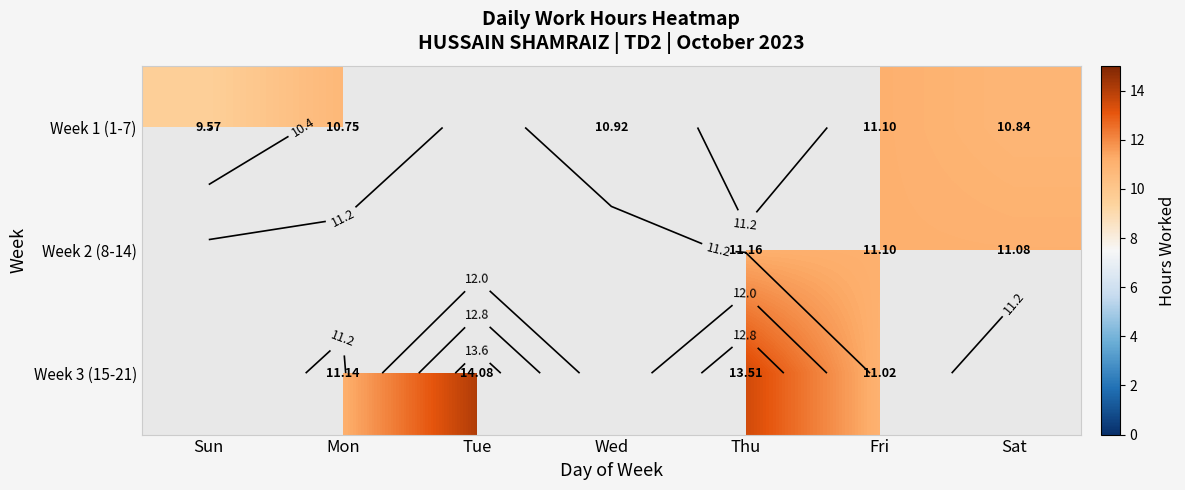

How many values in Week 3 (15-21) are above zero?

4